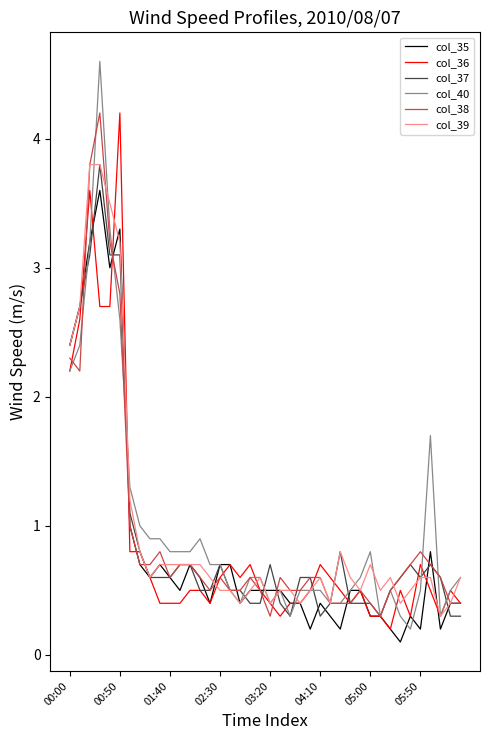

What is the maximum value for col_38?

4.2